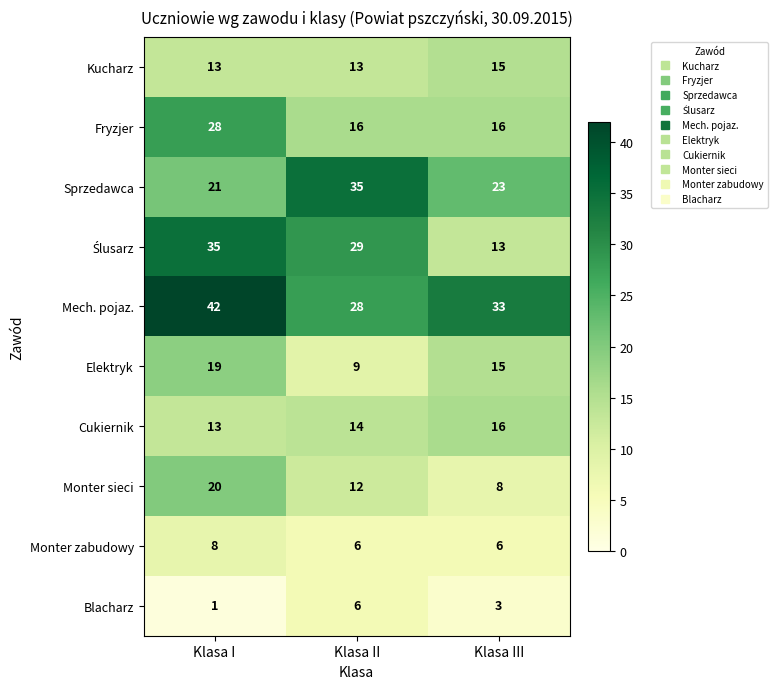

Which category has the highest value in the Monter sieci series?

Klasa I